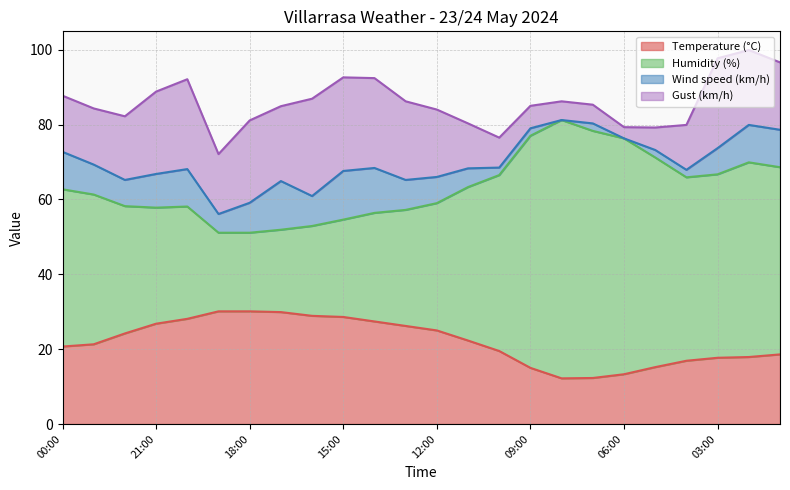

What is the sum of the Temperature (°C) values at 01:00 and 06:00?

31.9